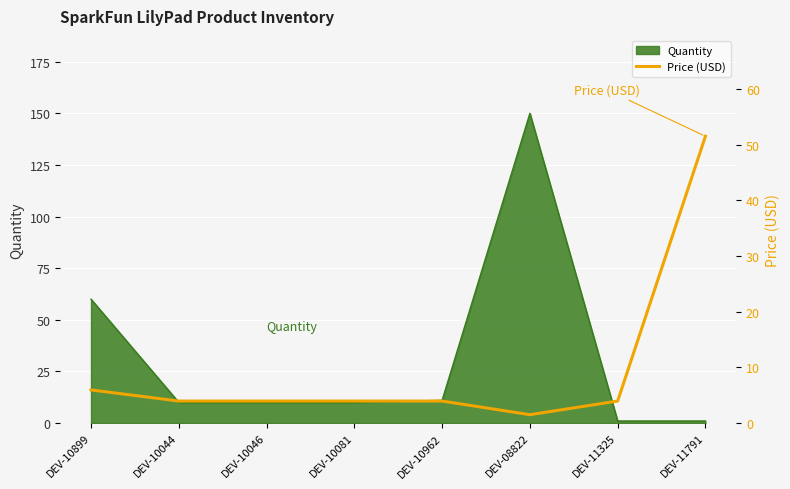

The Quantity series shows 150 at DEV-08822. True or false?

True